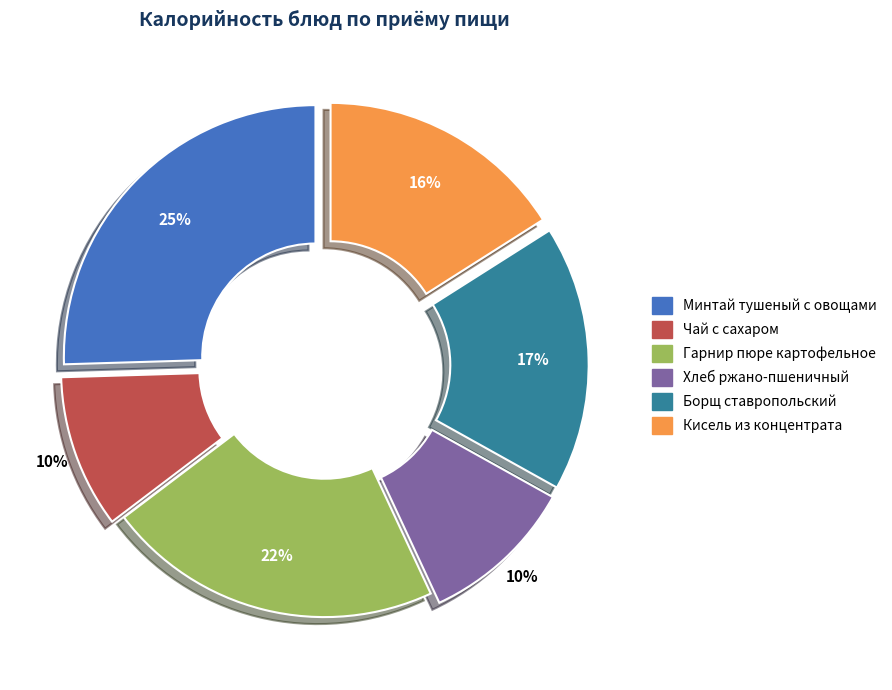

Which category has the biggest portion of the pie?

Минтай тушеный с овощами